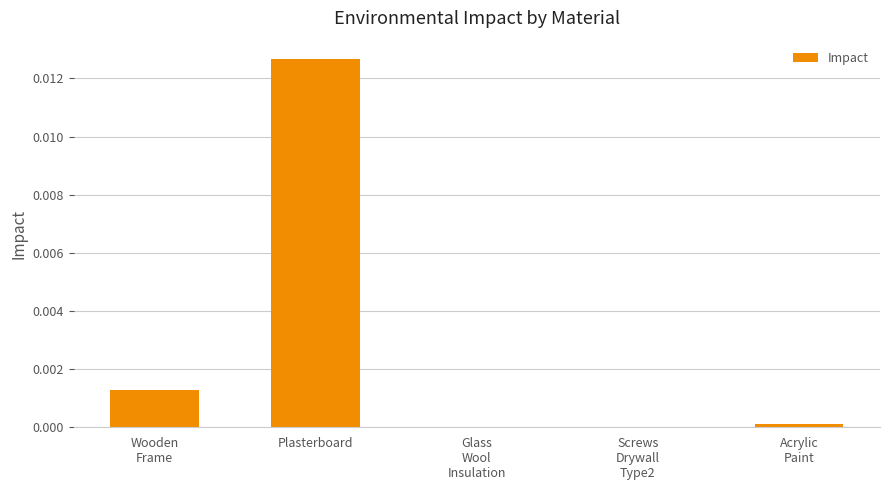

Which label corresponds to the largest value in the chart?

Plasterboard